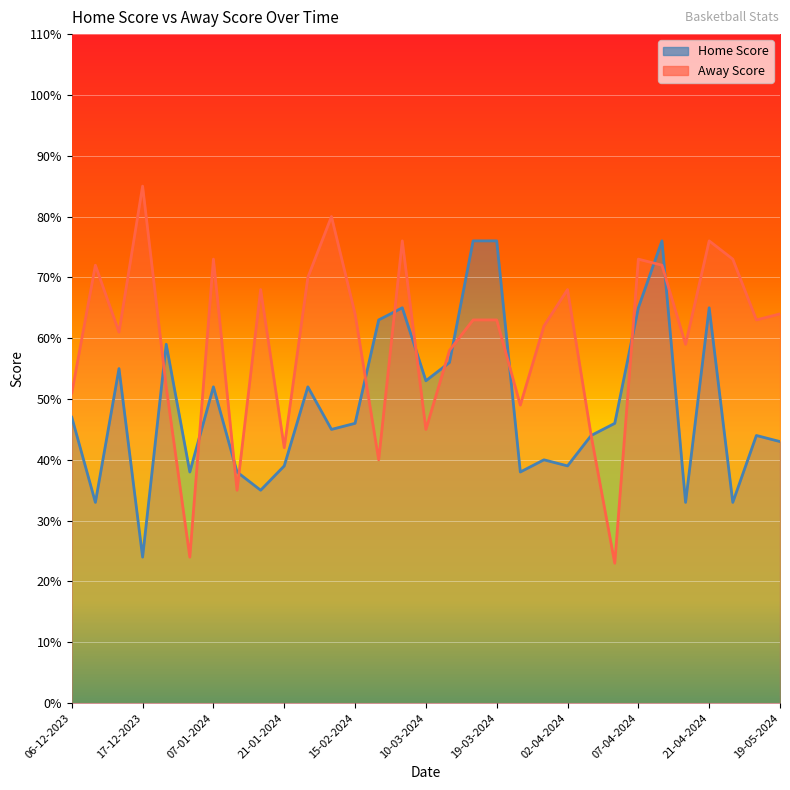

What is the difference between the second highest and second lowest values in the Away Score series?

56